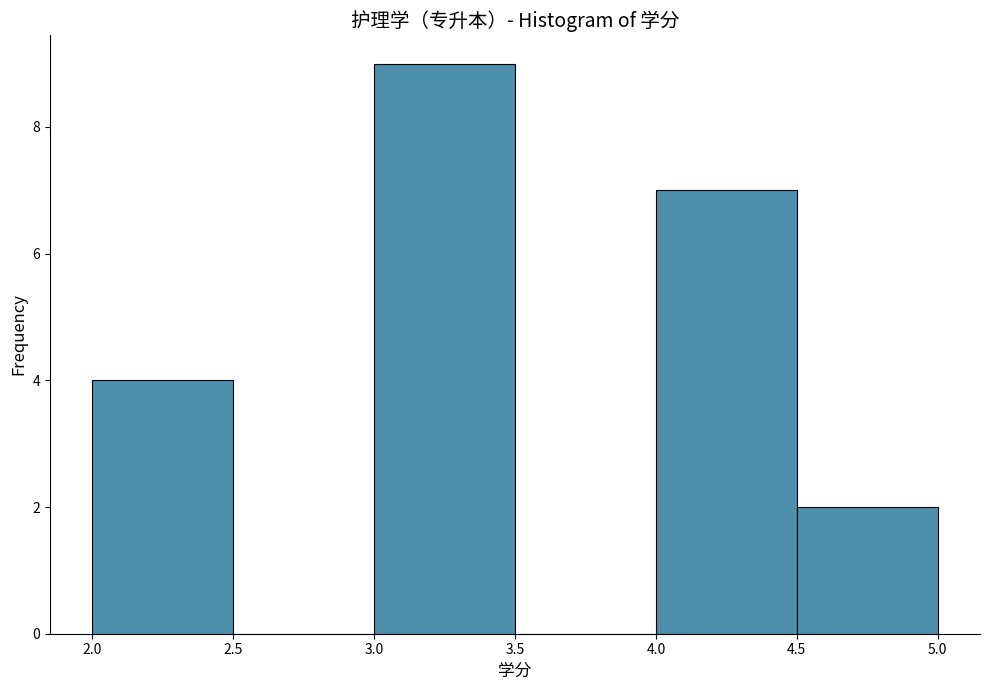

Reading left to right, transcribe this chart: for each bar, give the range it covers on the x-axis and its height. The values are not printed on the chart, so give them approximately, as read against the axis.

2.0 to 2.5: 4
2.5 to 3.0: 0
3.0 to 3.5: 9
3.5 to 4.0: 0
4.0 to 4.5: 7
4.5 to 5.0: 2